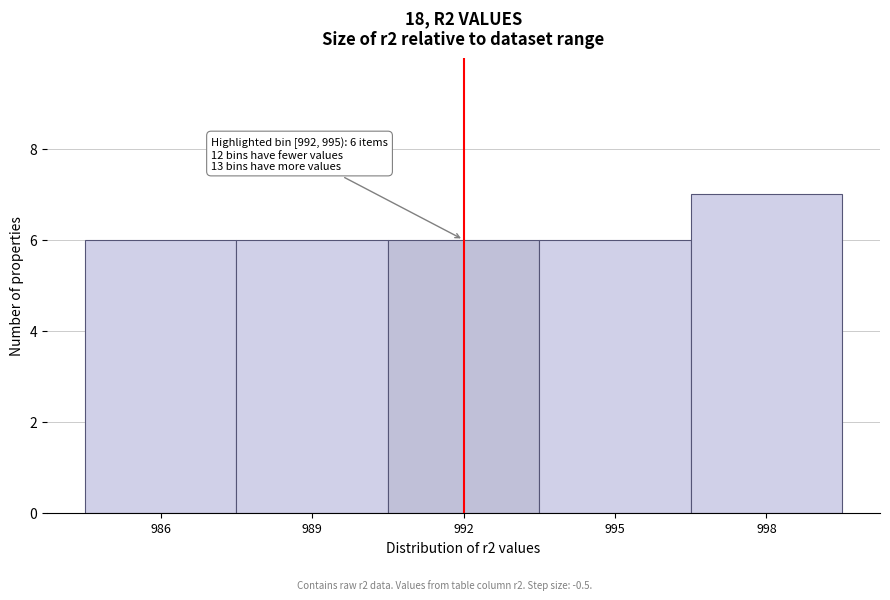

Reading left to right, list all the values displayed in this chart.

986=6	989=6	992=6	995=6	998=7